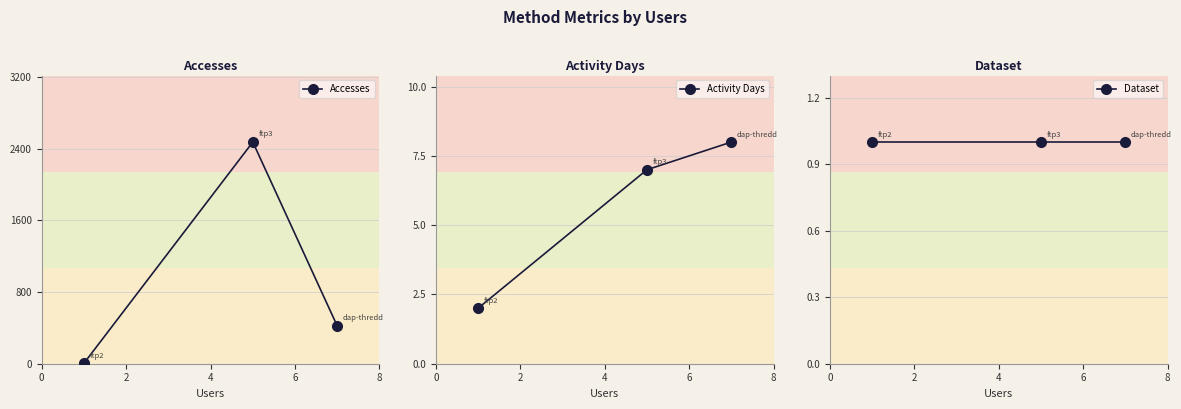

Rank the series by their maximum value, from lowest to highest.

Dataset, Activity Days, Accesses